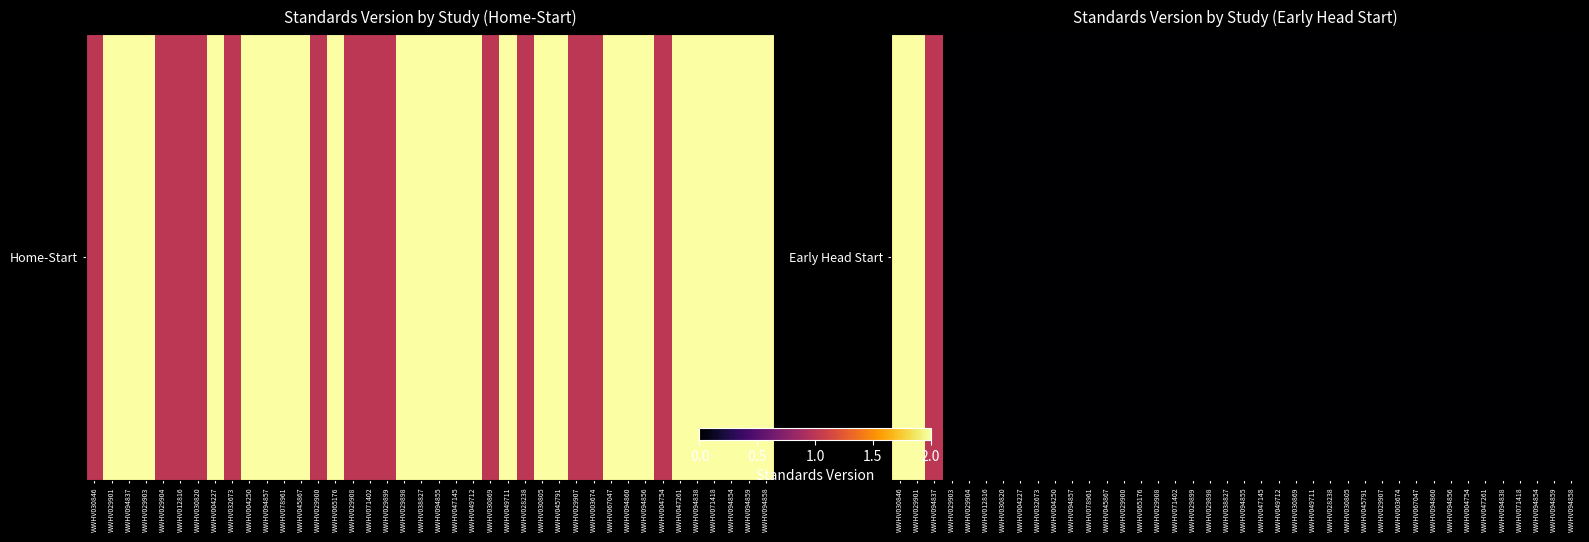

Which label corresponds to the smallest value in the chart?

WWHV029903